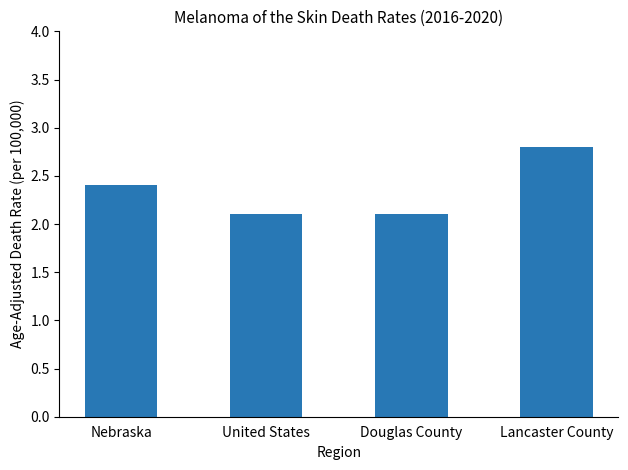

The chart shows a value of 2.4 at Nebraska. True or false?

True